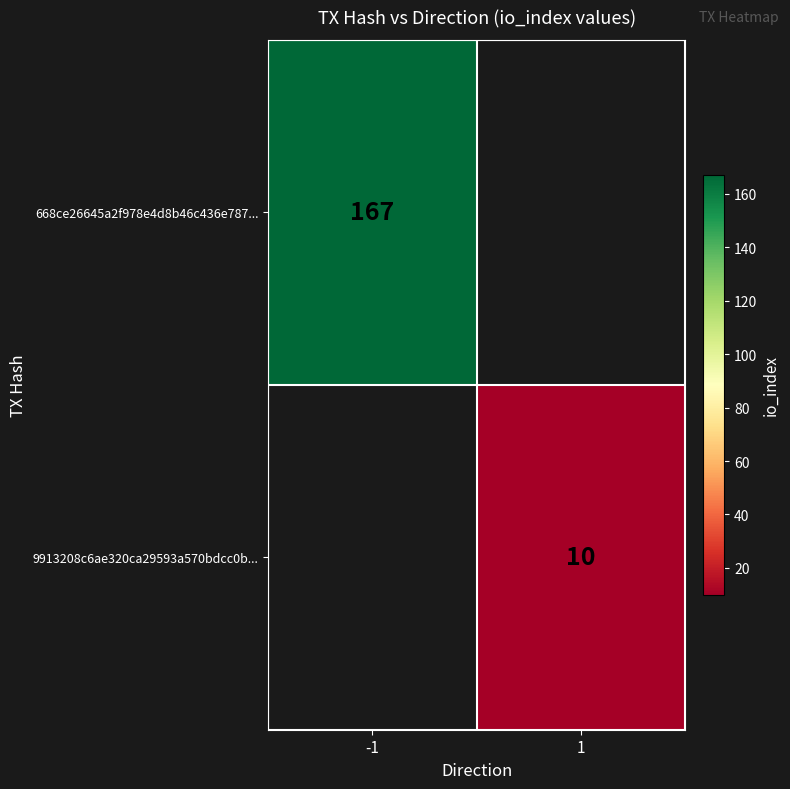

Is the value of 9913208c6ae320ca29593a570bdcc0b... at 1 greater than the value of 668ce26645a2f978e4d8b46c436e787... at -1?

No